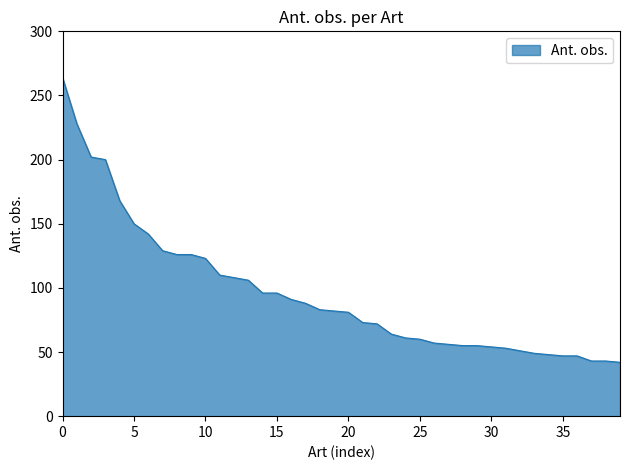

What is the difference between the maximum and minimum values?

222